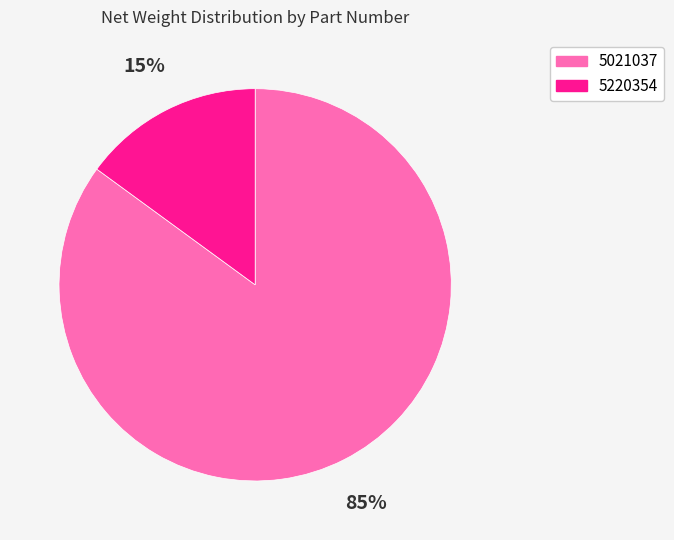

Is there any slice that represents more than half of the pie?

Yes